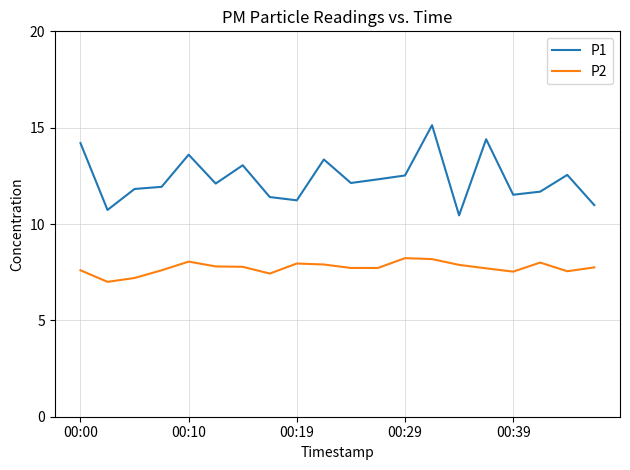

Does the chart display data point markers on the line(s)?

No